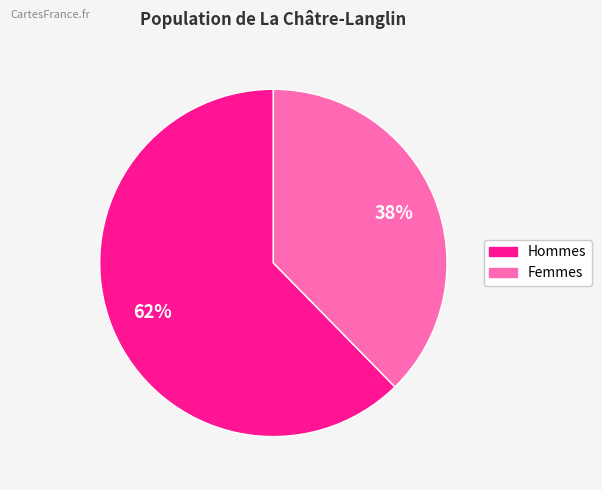

To the nearest percent, what is the average slice percentage?

50%